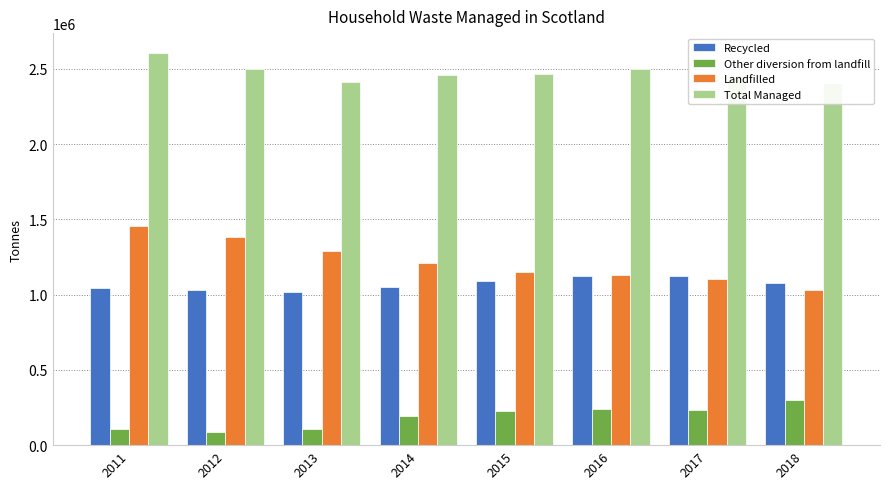

Which has a higher value, 2016 or 2018?

2016